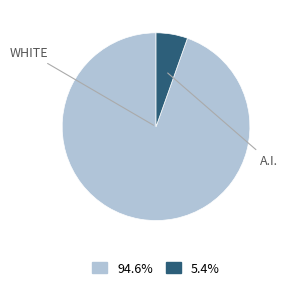

How many segments does this pie chart have?

2